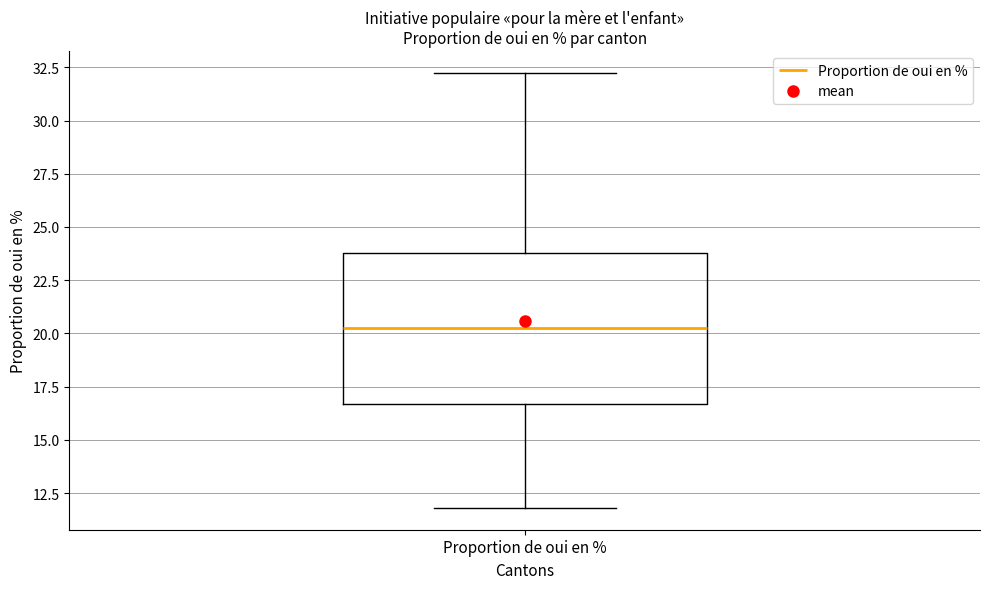

Transcribe this box plot: give where the median line is, the range the box spans, and where the two whiskers end, as read against the y-axis. The values are not printed on the chart, so give them approximately, as read against the axis.

median 20.5, box 16.5 to 24.0, whiskers 12.0 to 32.0